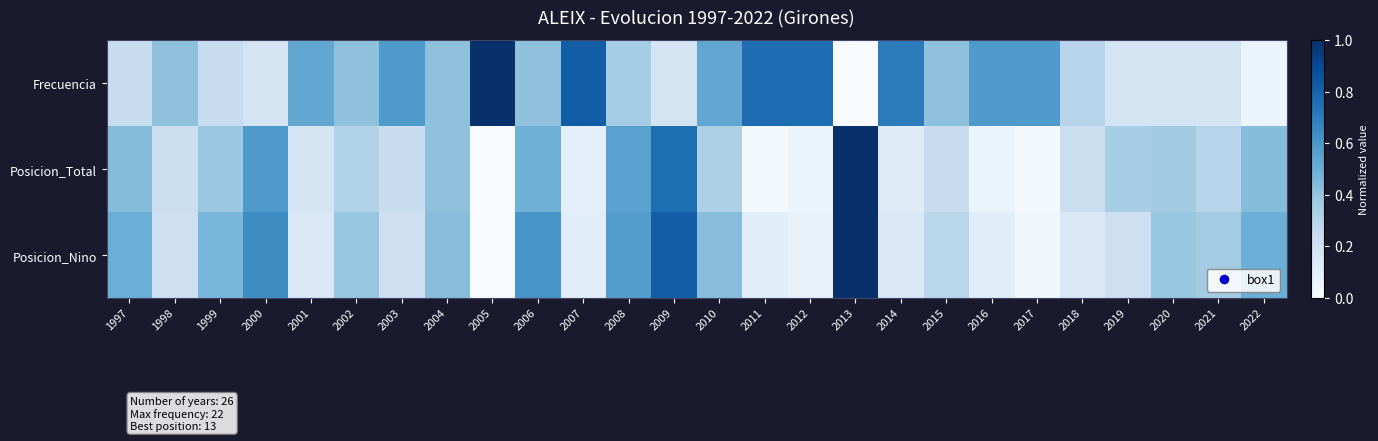

Which label corresponds to the smallest value in the chart?

2013